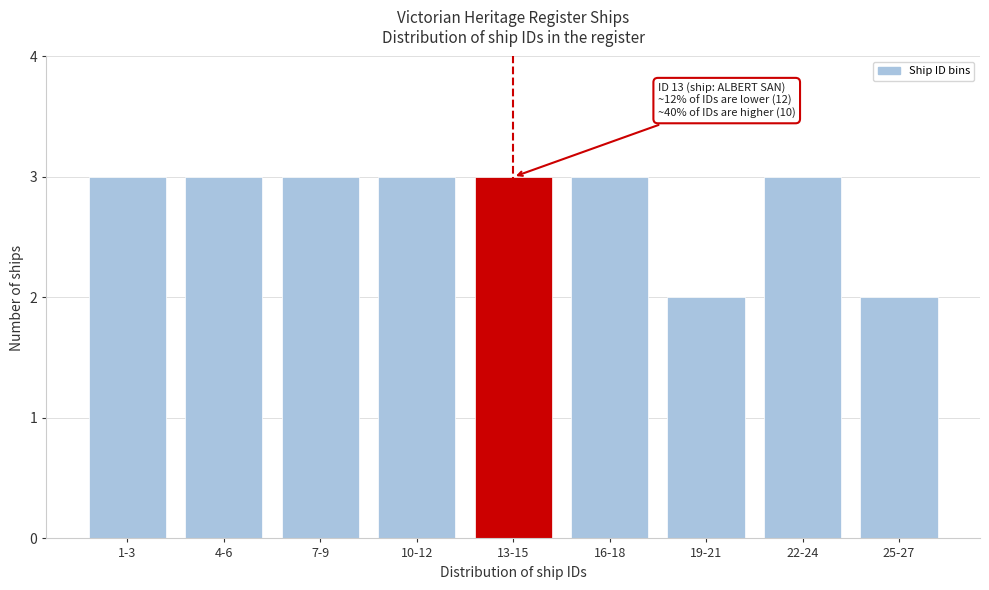

Reading right to left, what are all the values shown in this chart?

25-27=2	22-24=3	19-21=2	16-18=3	13-15=3	10-12=3	7-9=3	4-6=3	1-3=3